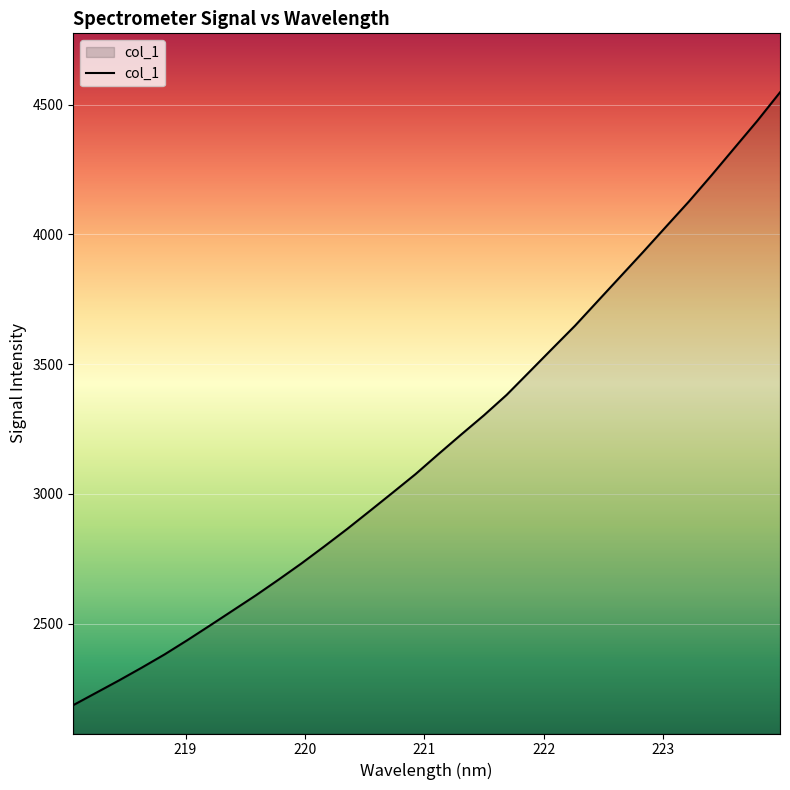

What is the maximum value shown in the chart?

4547.1